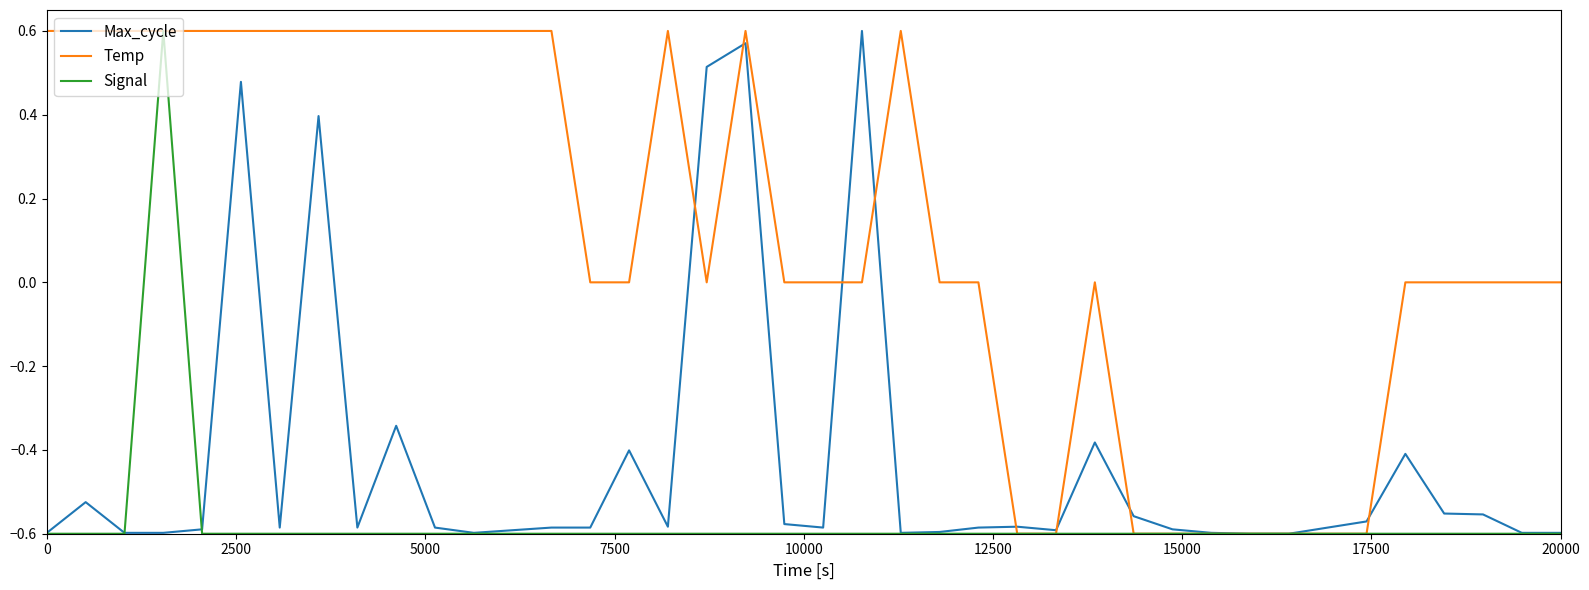

Rank the series by their average value, from lowest to highest.

Signal, Max_cycle, Temp